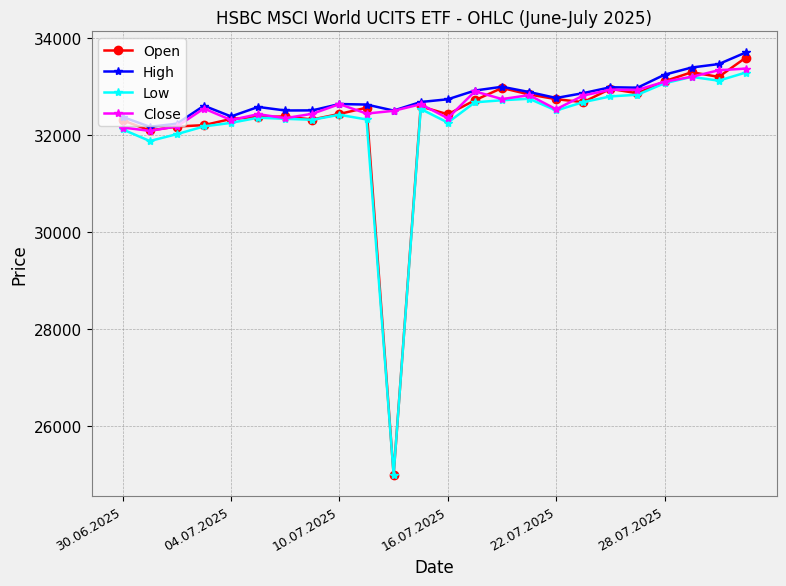

Which series has the largest total across all categories?

High